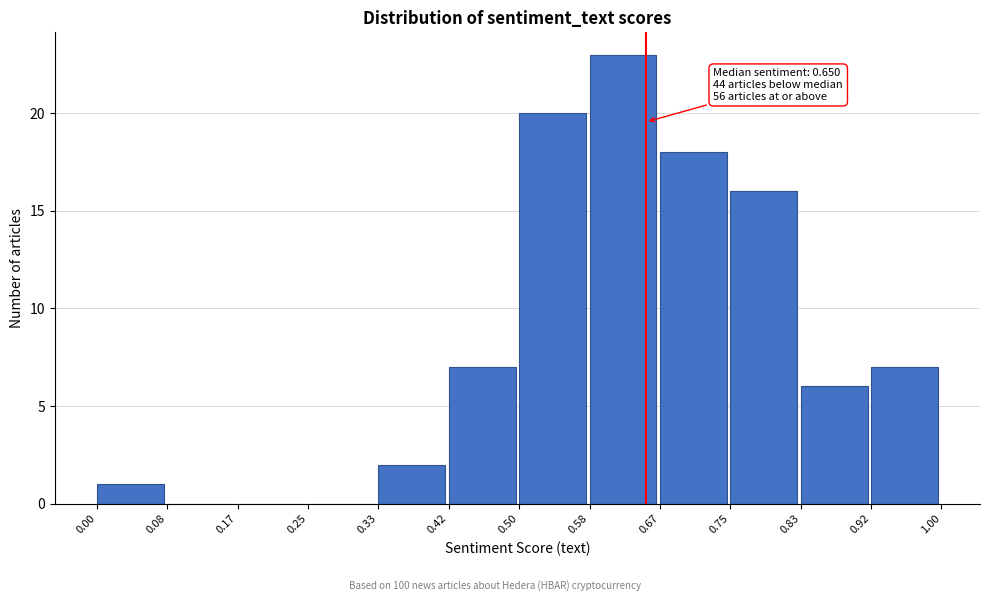

Which range on the x-axis has the tallest bar?

0.58 to 0.67